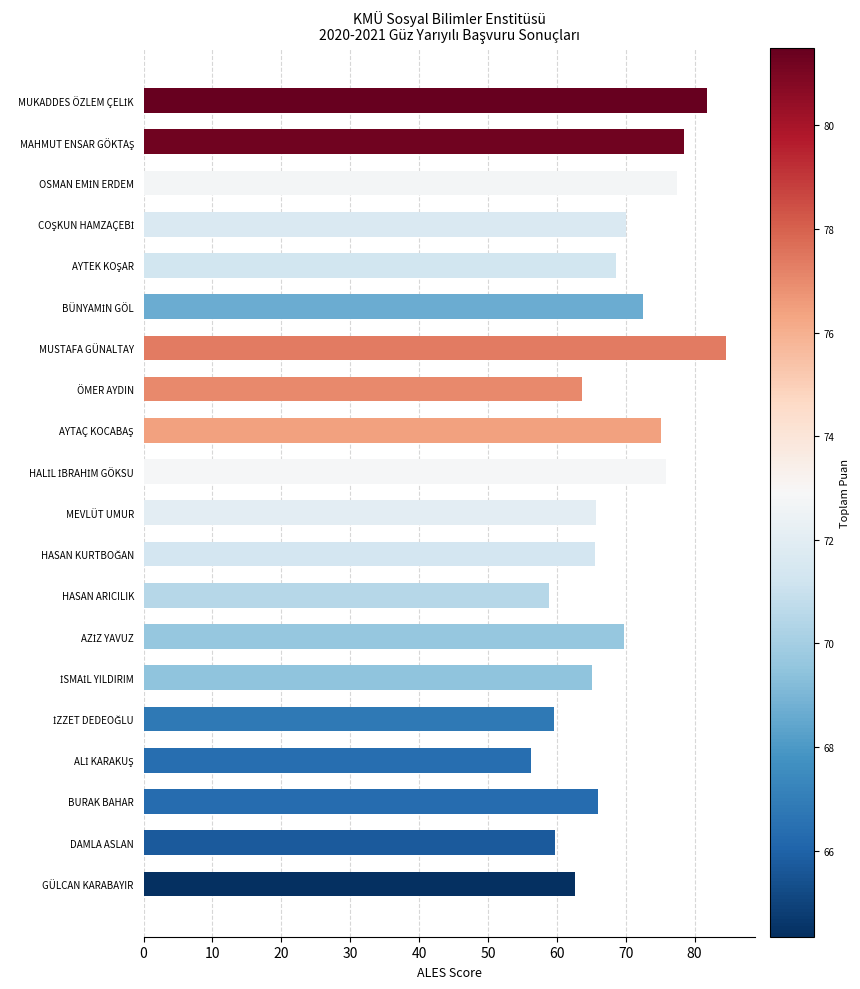

What is the sum of all values?

1377.2